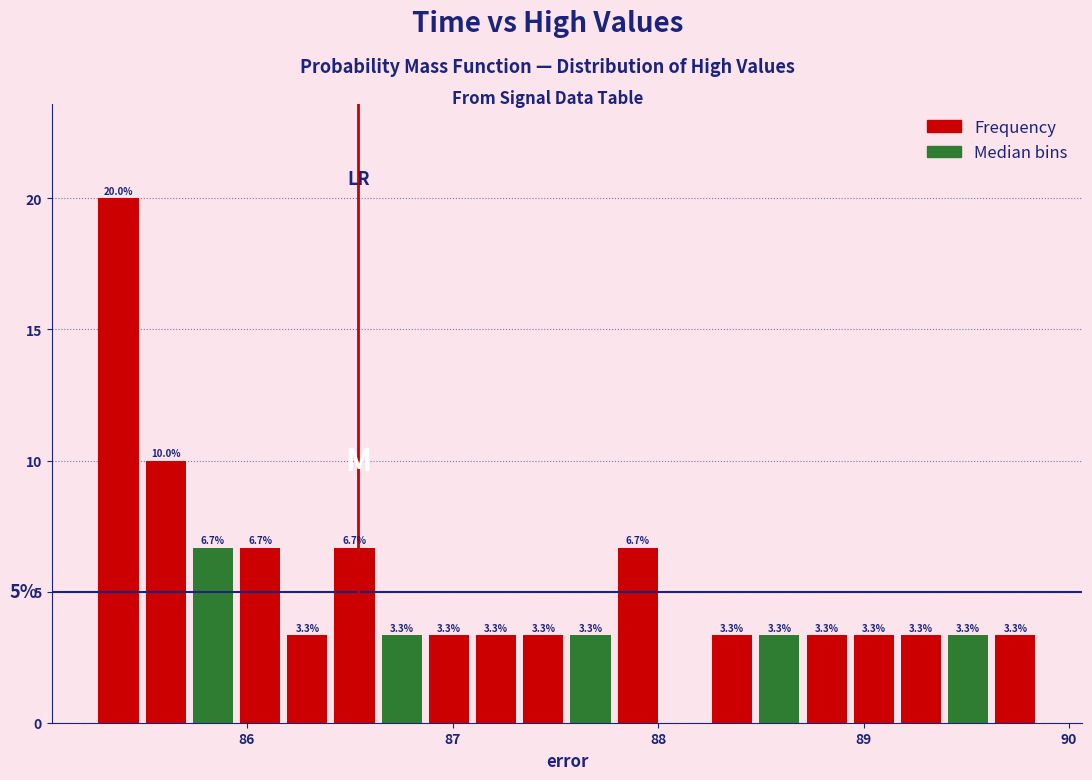

Around what value on the x-axis is the tallest bar? Give the approximate position of its centre, as read against the axis.

85.4